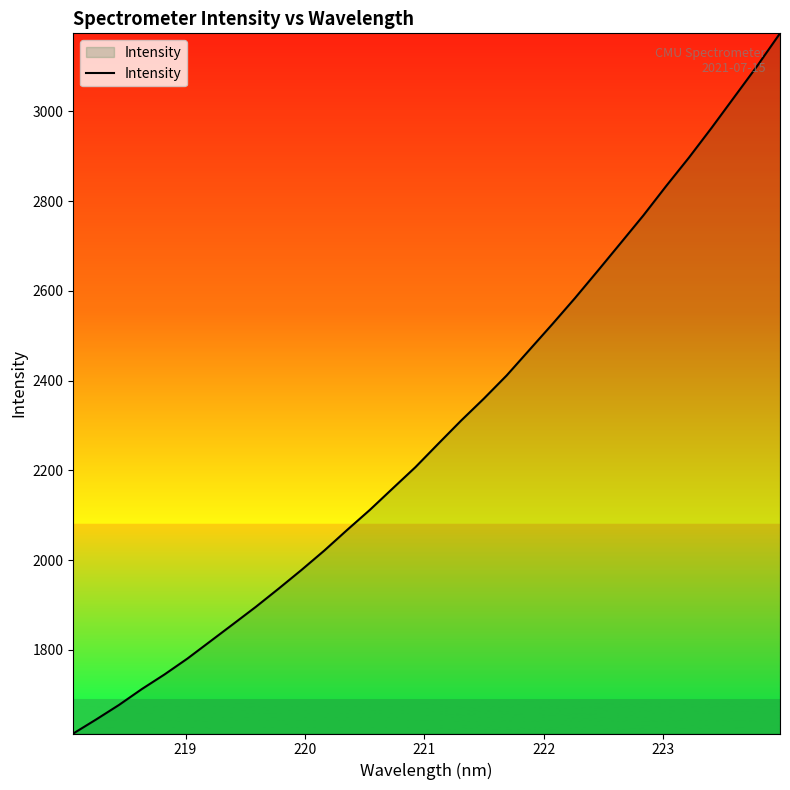

What is the maximum value shown in the chart?

3173.8